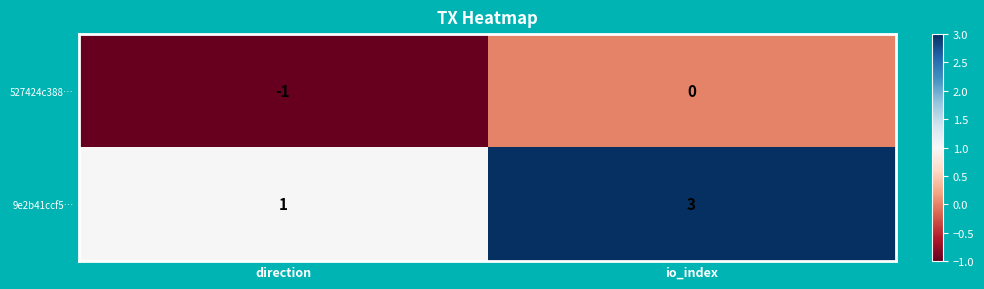

The 527424c388… series shows -1 at direction. True or false?

True